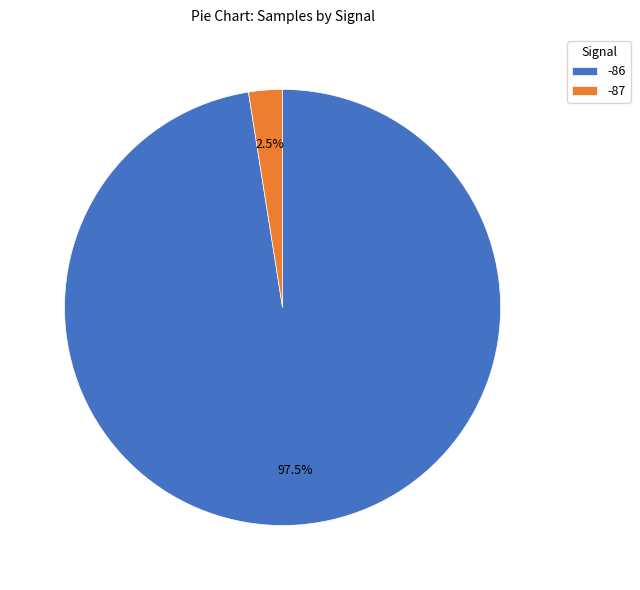

Which category has the biggest portion of the pie?

-86